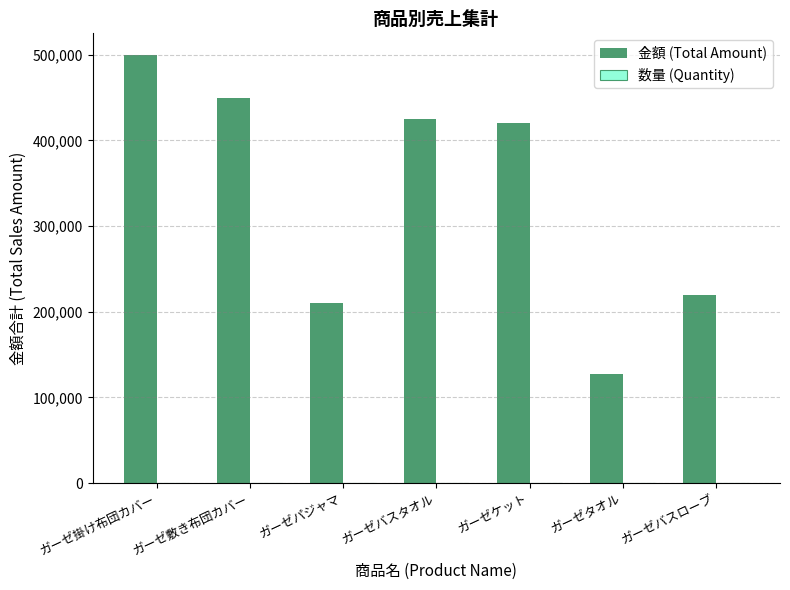

The value of 金額 (Total Amount) at ガーゼケット is 420000. True or false?

True